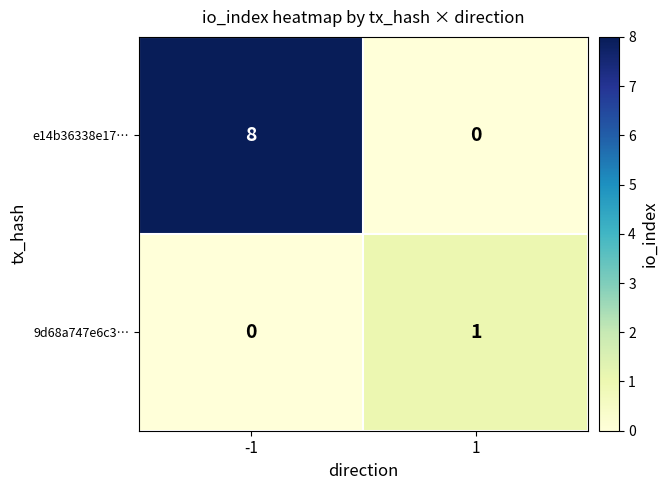

Which series has the widest spread of values?

e14b36338e17…